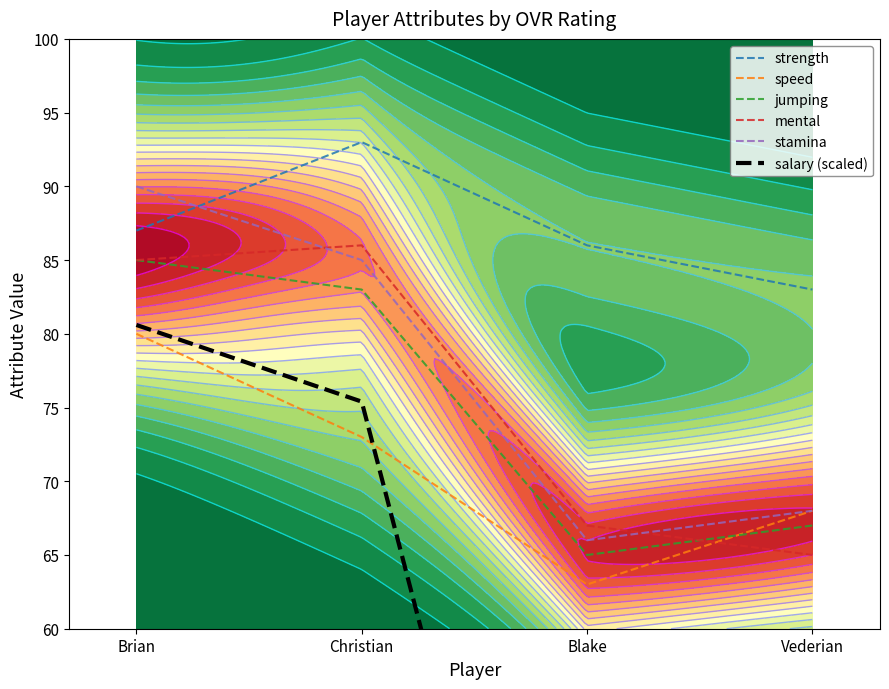

What is the maximum value shown in the chart?

93.0